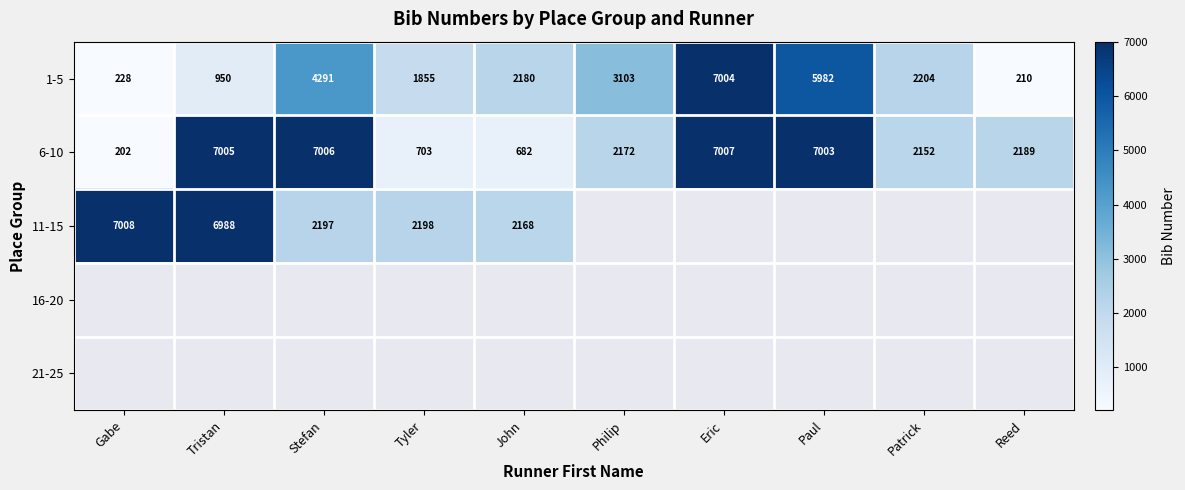

What is the difference between the second highest and second lowest values in the 1-5 series?

5754